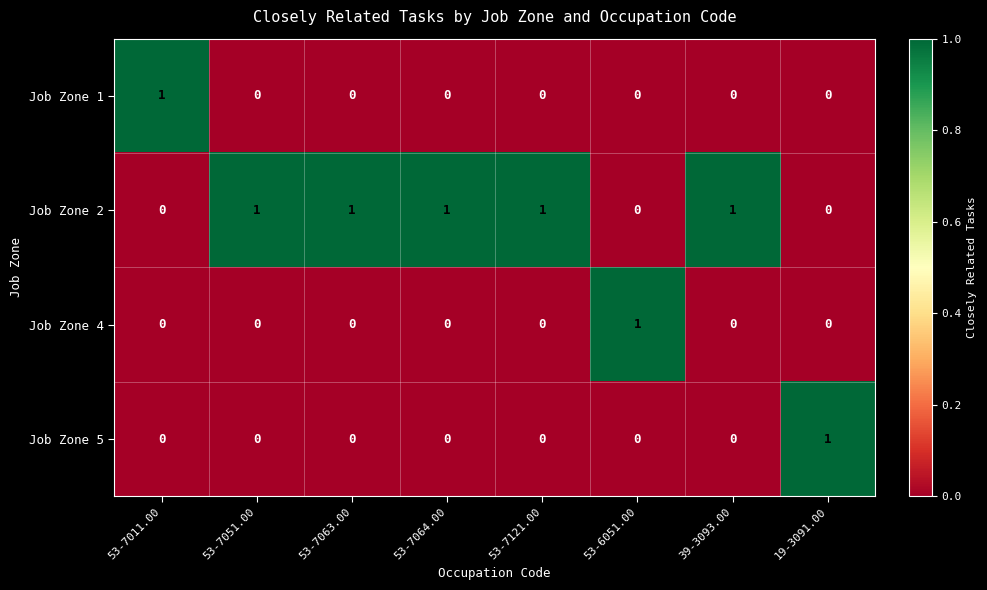

How many Job Zone 1 values are between 0 and 1?

8